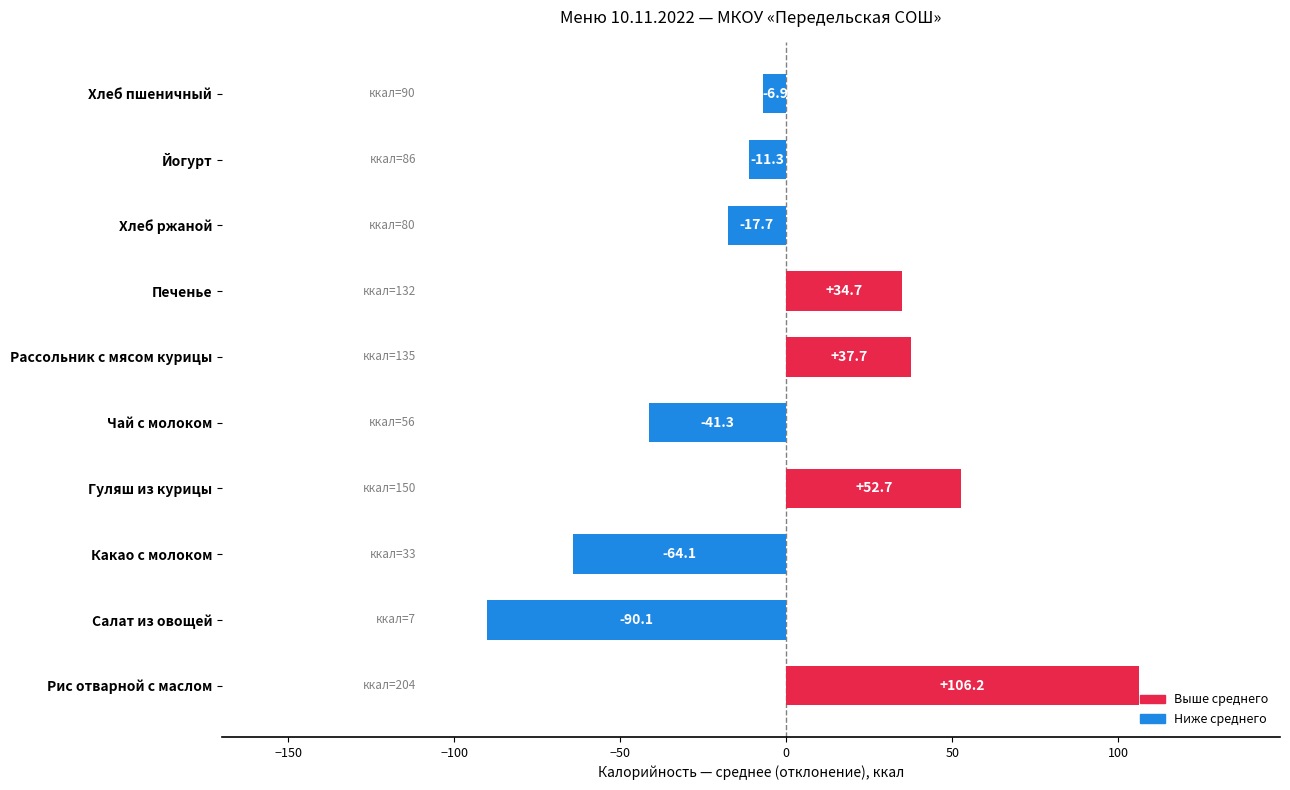

What is the change in value from Гуляш из курицы to Хлеб пшеничный?

-59.6